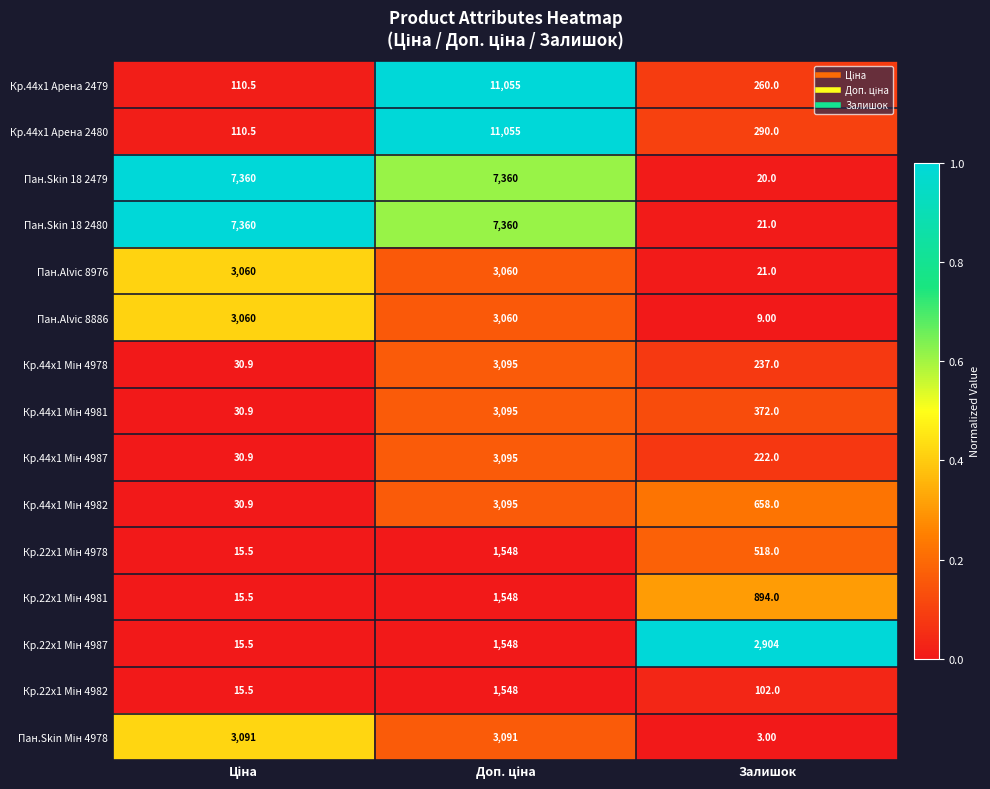

What is the difference between the maximum and minimum values in the Пан.Alvic 8976 series?

3039.0